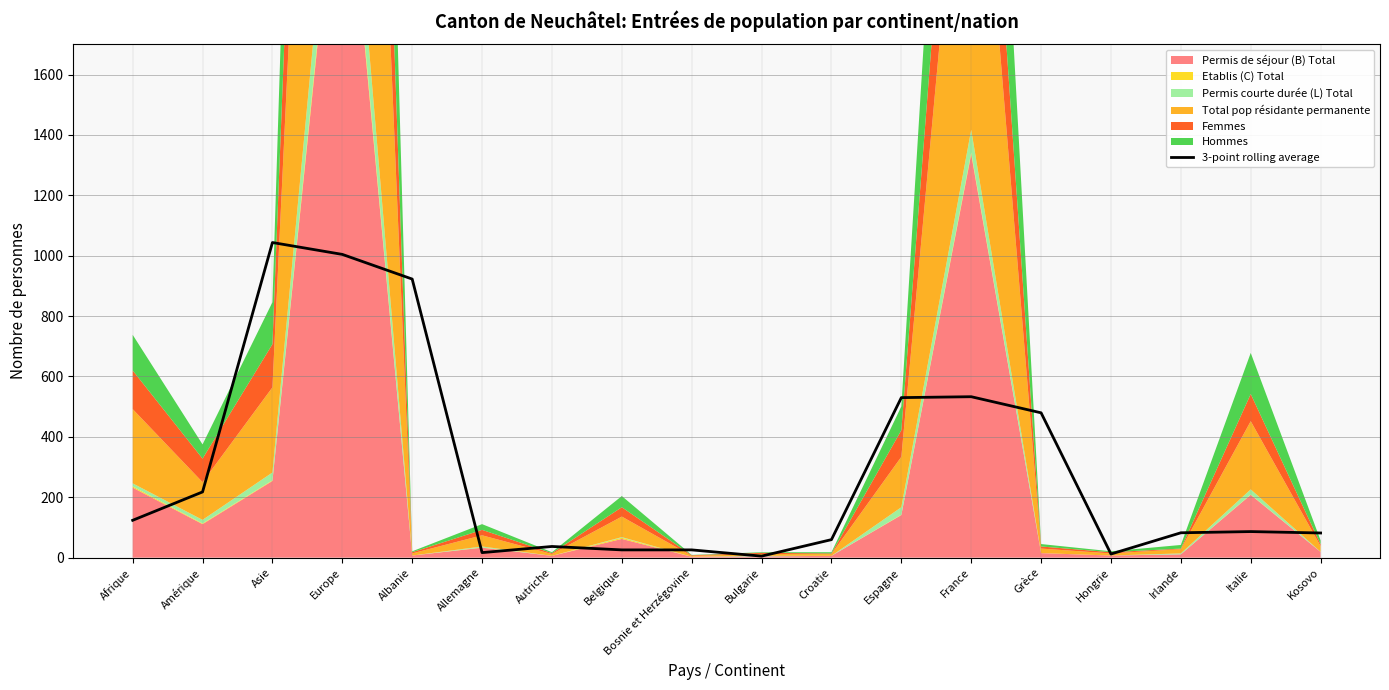

Which has a higher value, Hongrie or Allemagne?

Allemagne